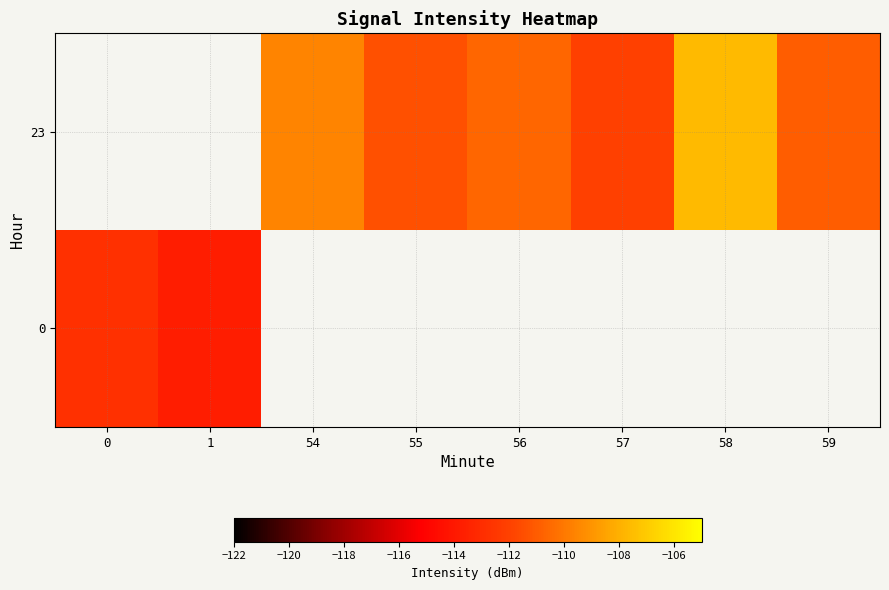

Between 55 and 59, which series saw the biggest shift?

23